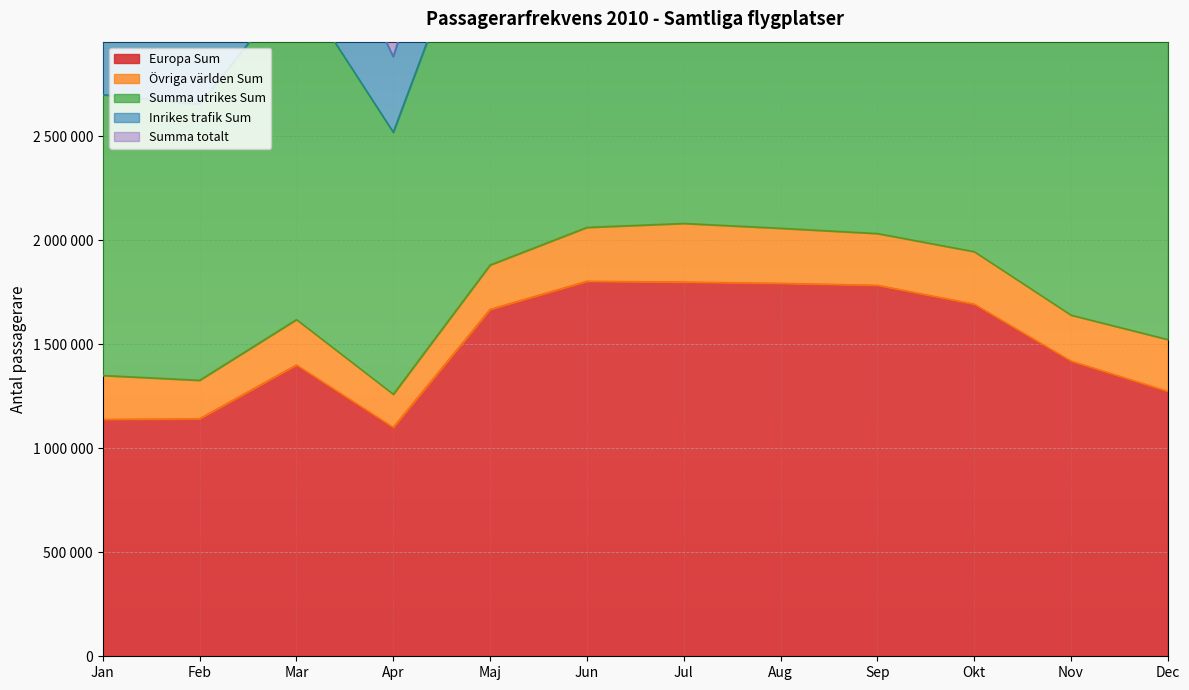

Count the number of categories in the chart.

12